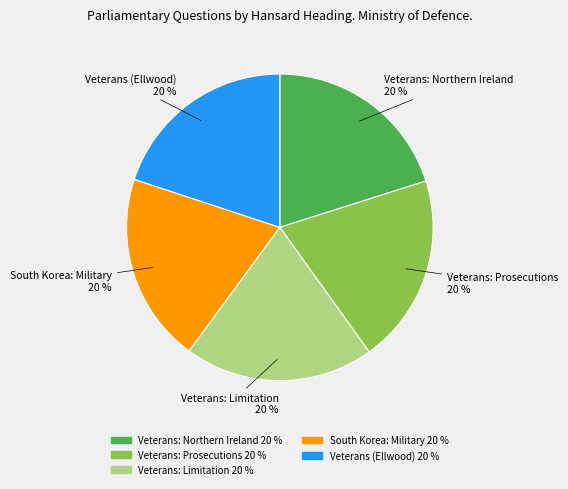

To the nearest percent, what is the average slice percentage?

20%